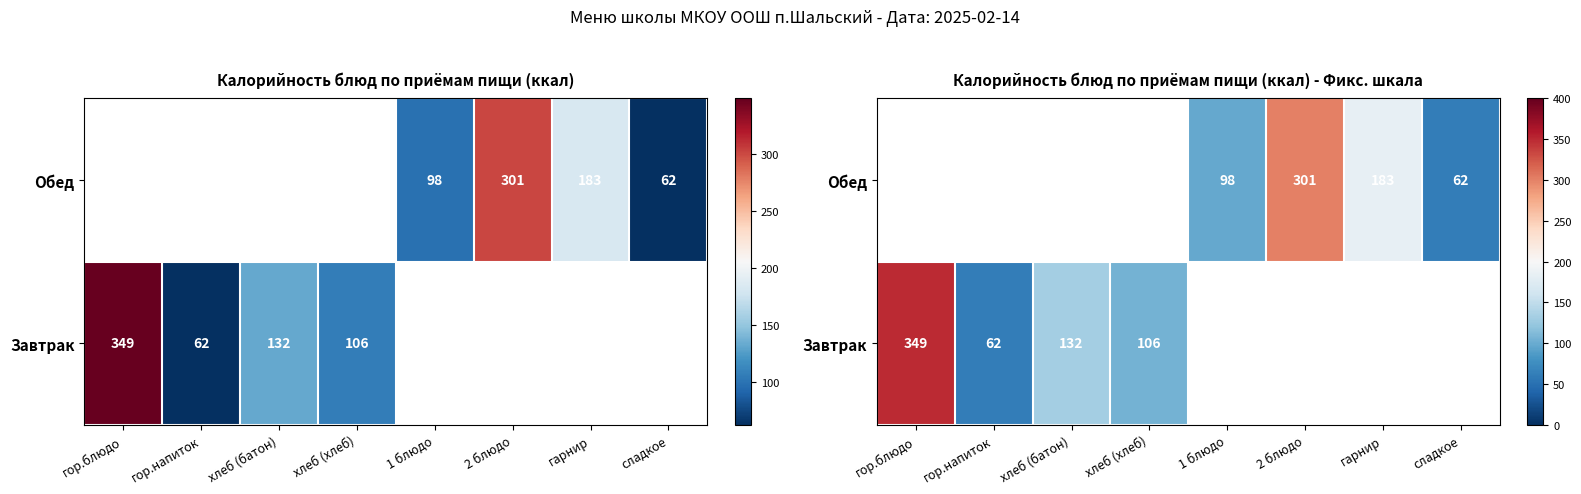

At how many categories does at least one series exceed 119?

4